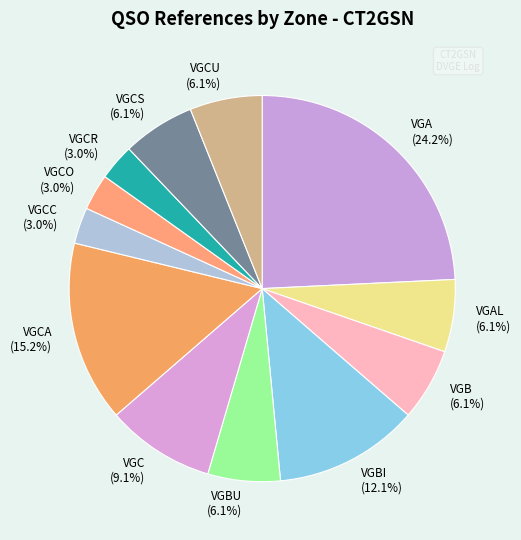

What percentage is the VGBU slice, to the nearest percent?

6%